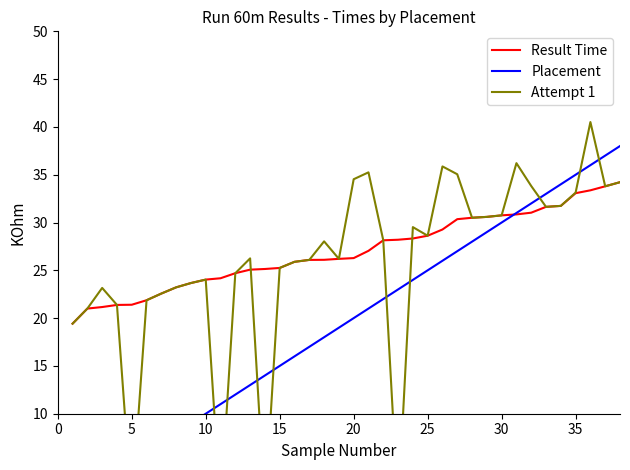

What is the highest value of the Result Time series?

34.2